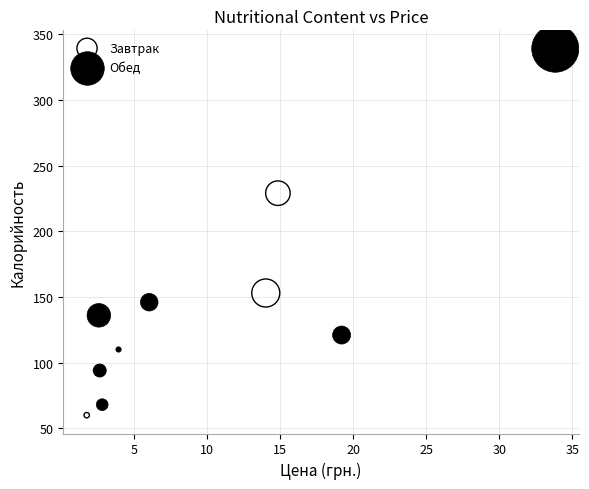

Which series contains the highest Y value?

Обед